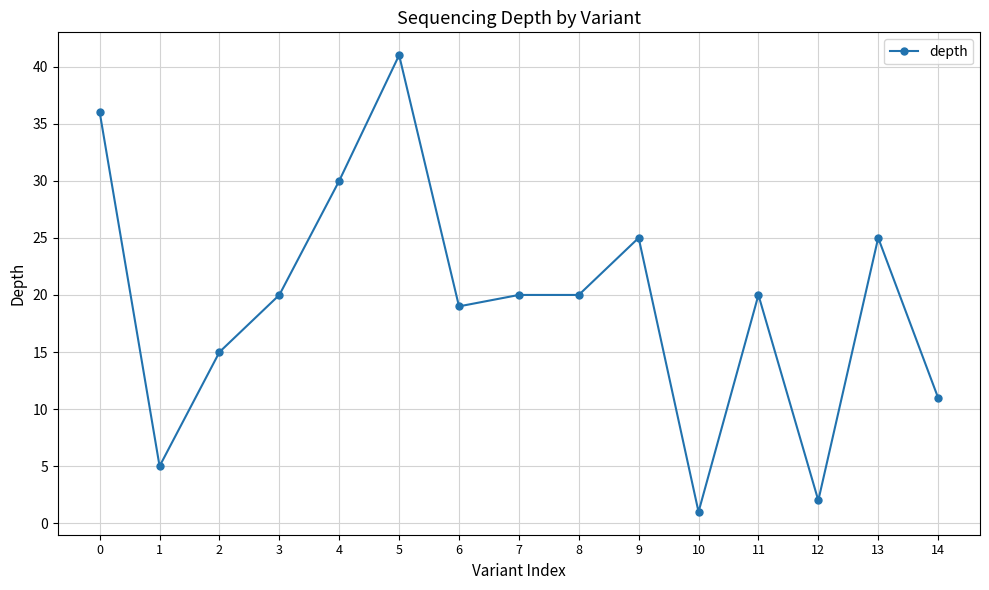

Reading left to right, what are all the values shown in this chart?

0=36	1=5	2=15	3=20	4=30	5=41	6=19	7=20	8=20	9=25	10=1	11=20	12=2	13=25	14=11